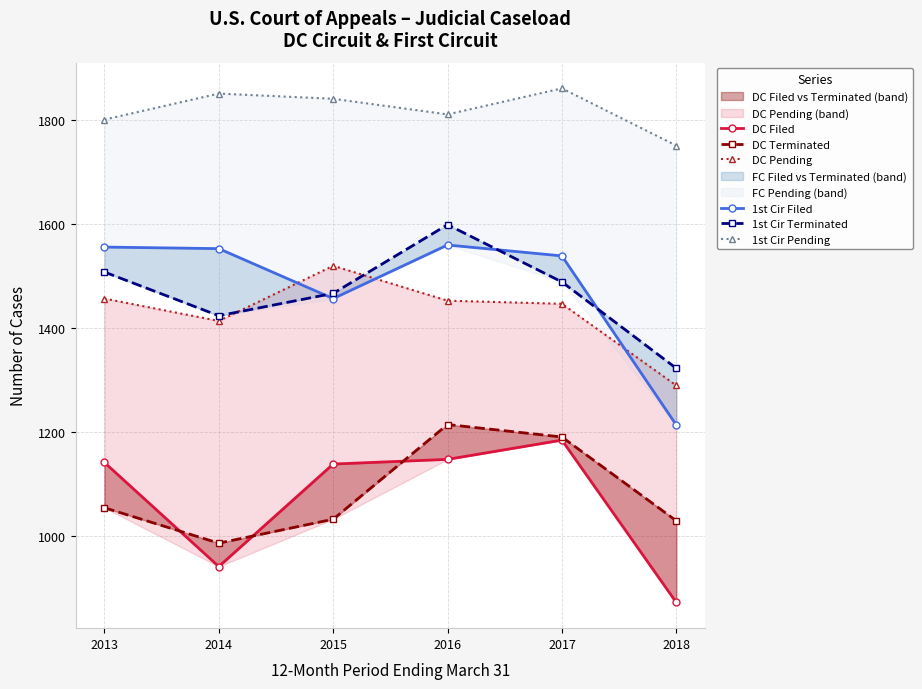

What is the value of the DC Terminated point at the 1st from the left?

1054